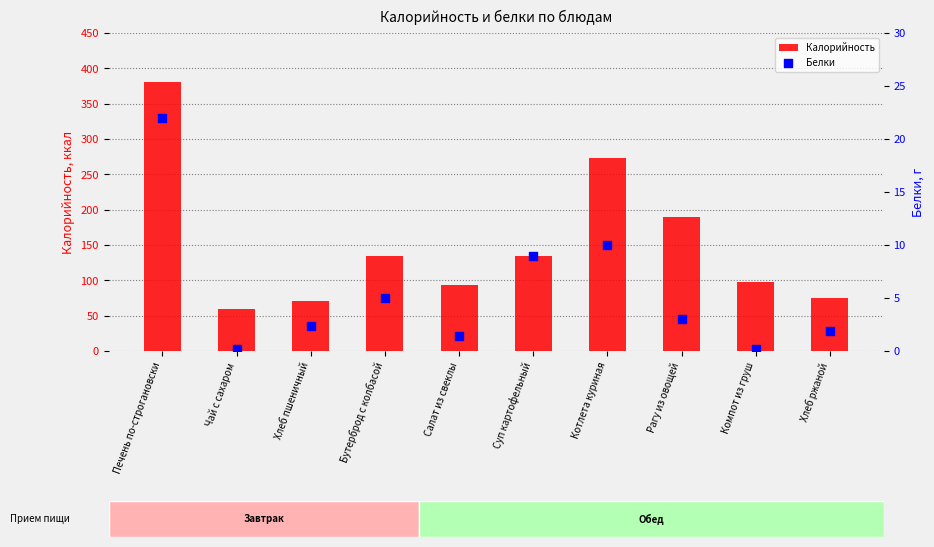

Which series has the widest spread of Y values?

Калорийность